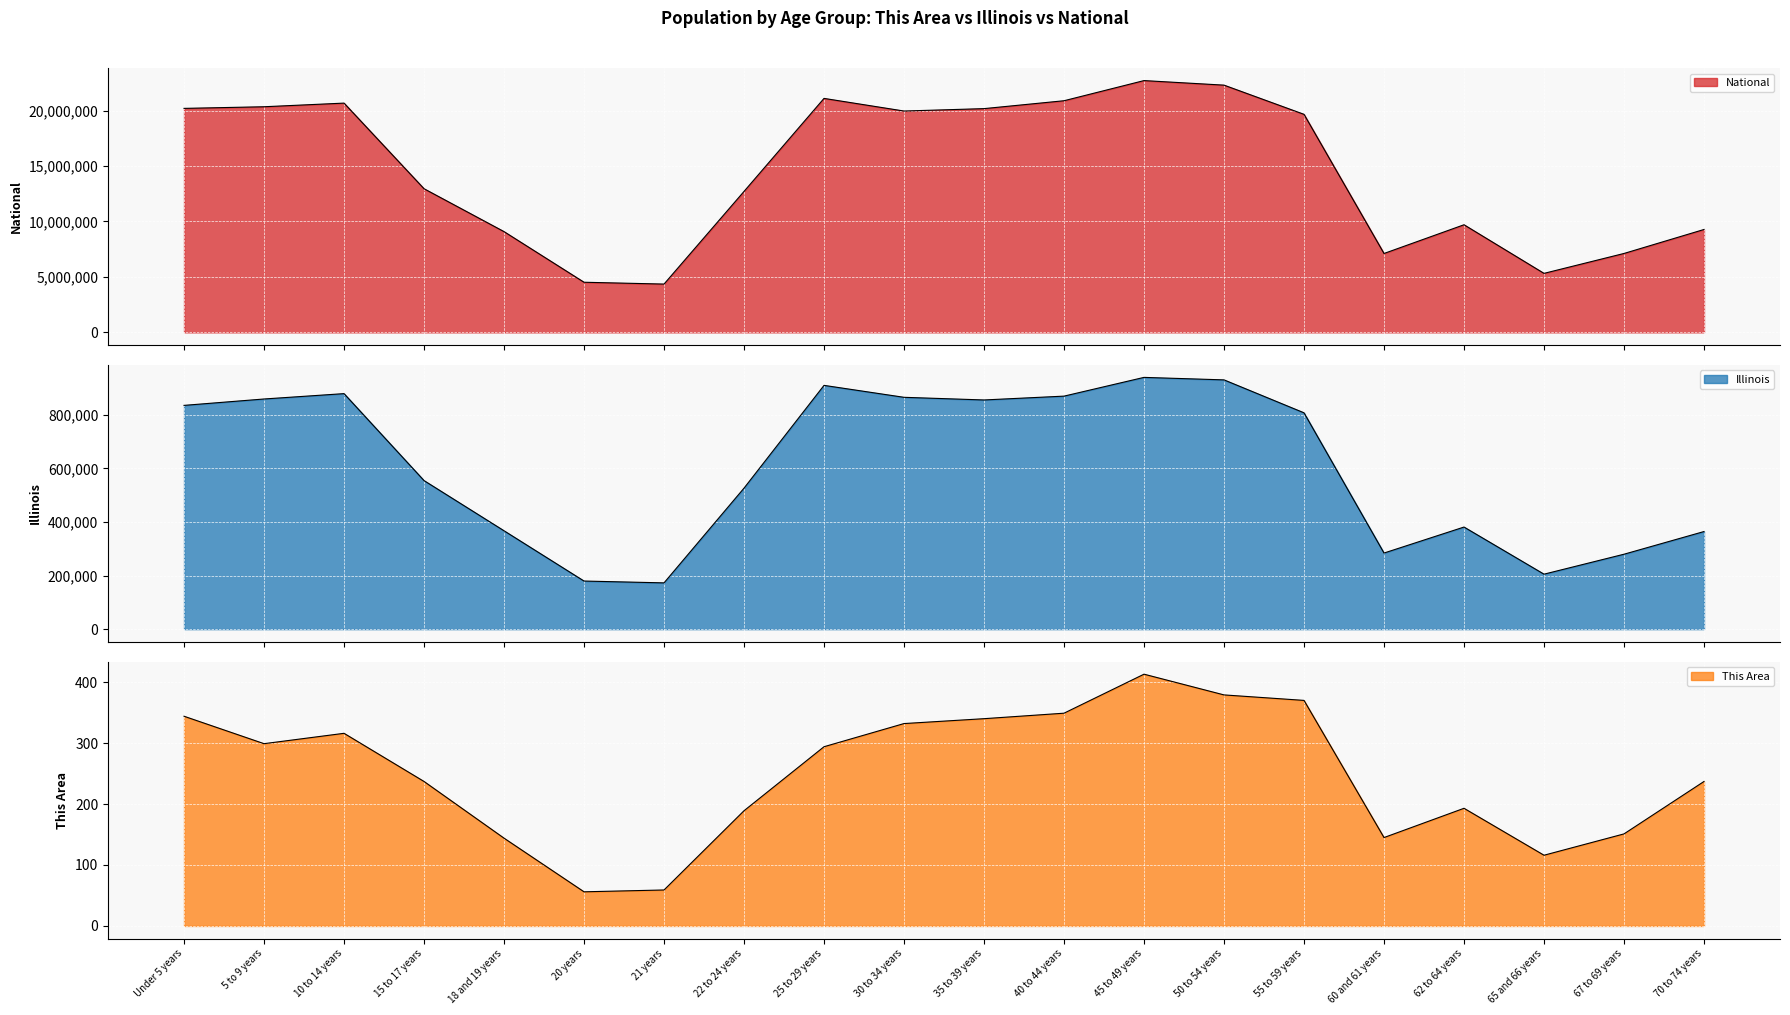

At which label is This Area closest to 234?

15 to 17 years